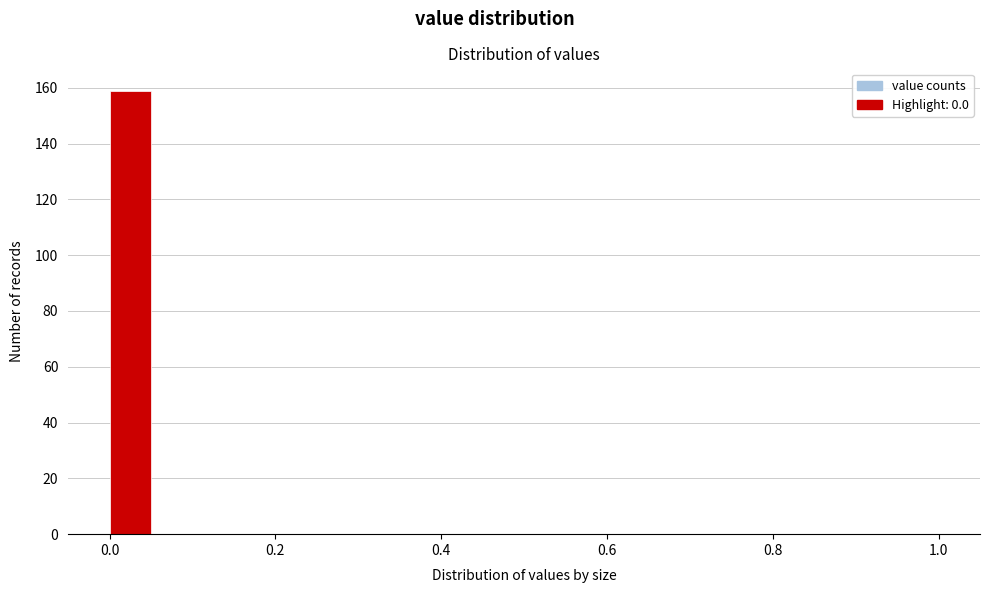

Read against the x-axis, roughly where is the centre of the tallest bar?

0.02